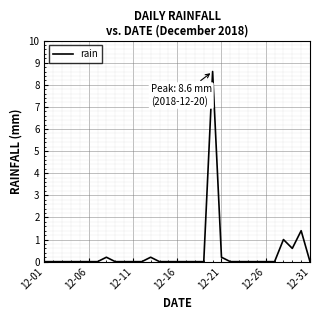

What is the maximum value shown in the chart?

8.6